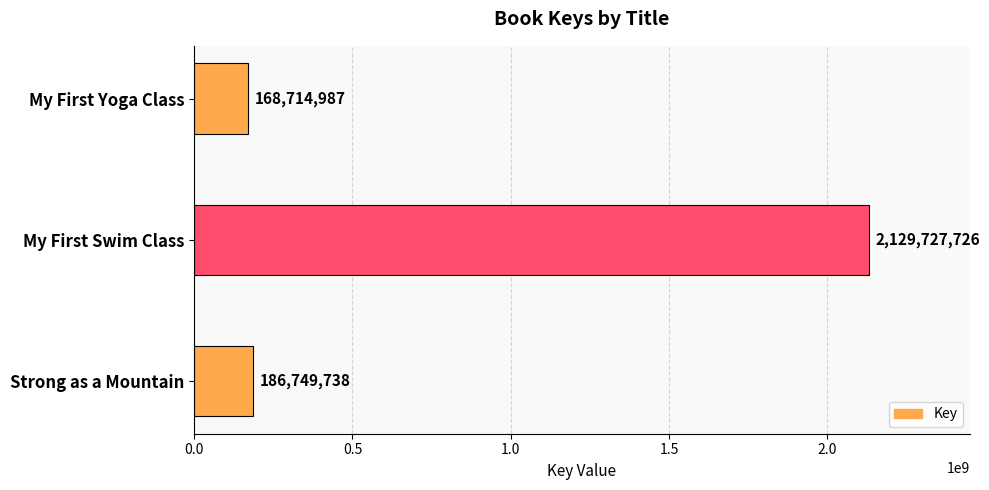

At which label is the value closest to 1149221356?

Strong as a Mountain